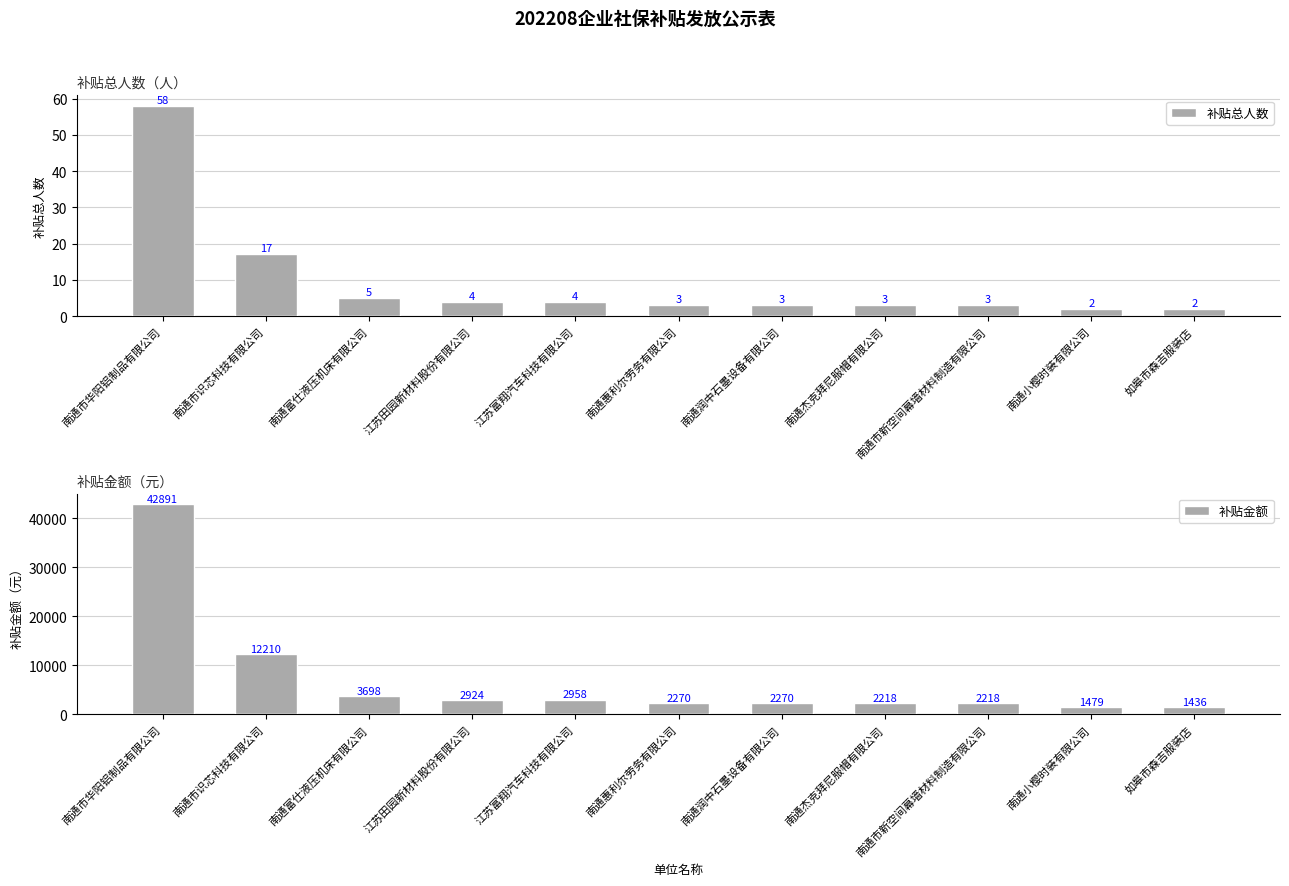

What is the difference between the 补贴金额 values at 南通市新空间幕墙材料制造有限公司 and 南通小樱时装有限公司?

739.5